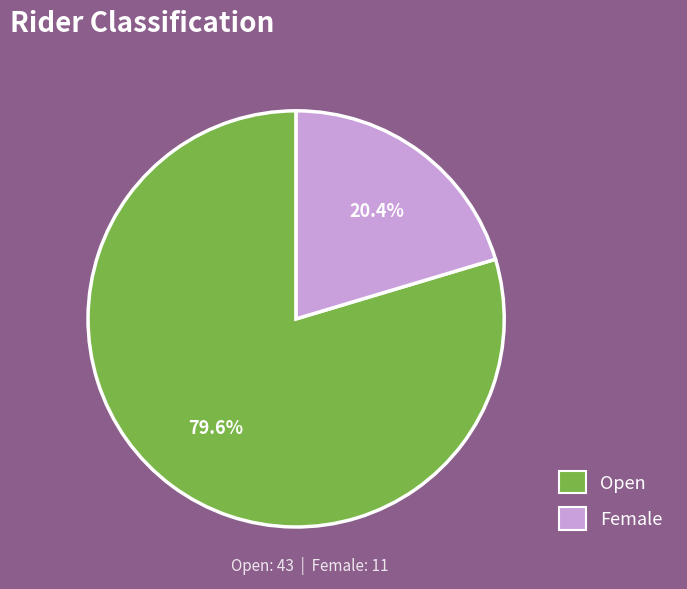

The Female slice represents 20% of the pie. True or false?

True